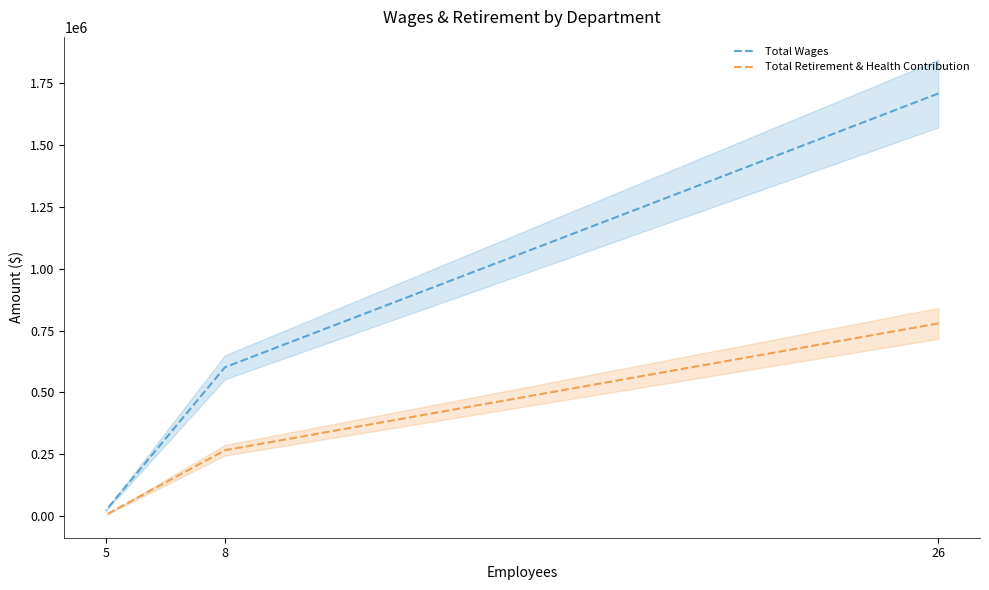

What is the spread (max minus min) of values at 26?

928145